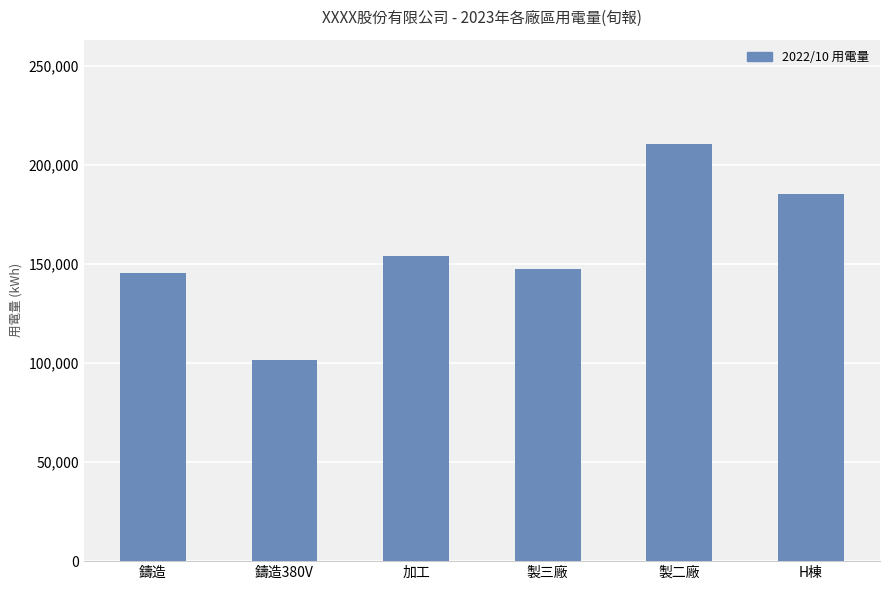

What is the difference between the values at 製三廠 and 鑄造380V?

45908.3